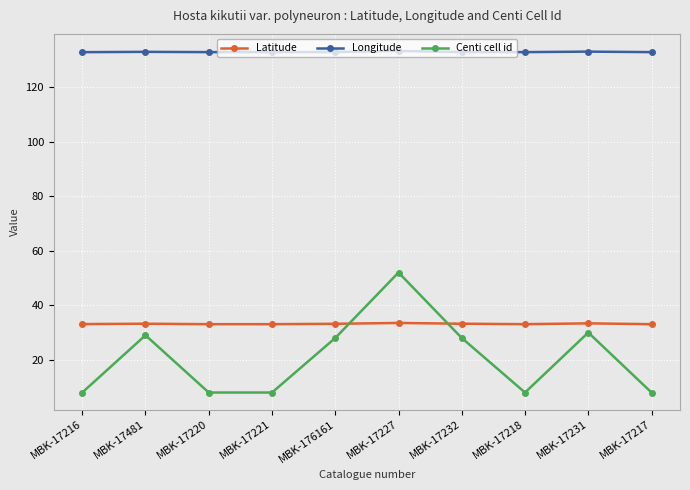

Is it true that Centi cell id equals 2.9 at MBK-17218?

False